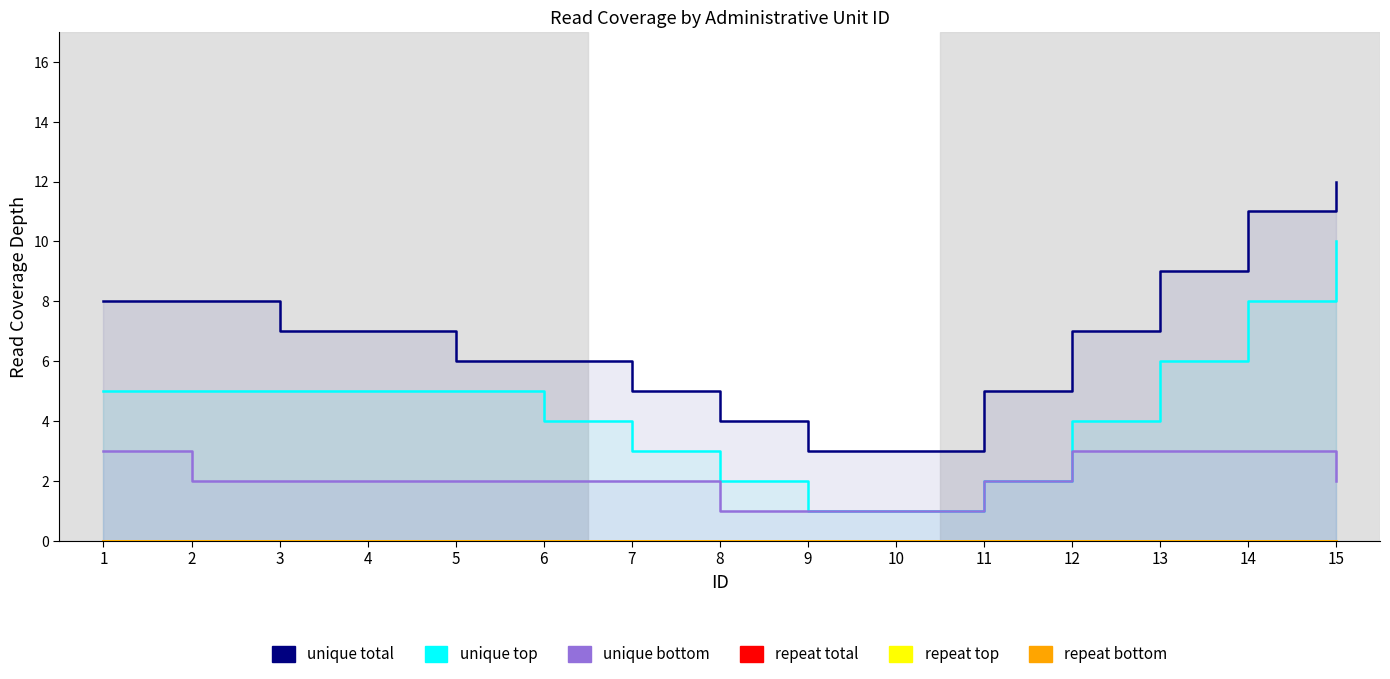

True or false: unique bottom and unique top cross at least once.

False